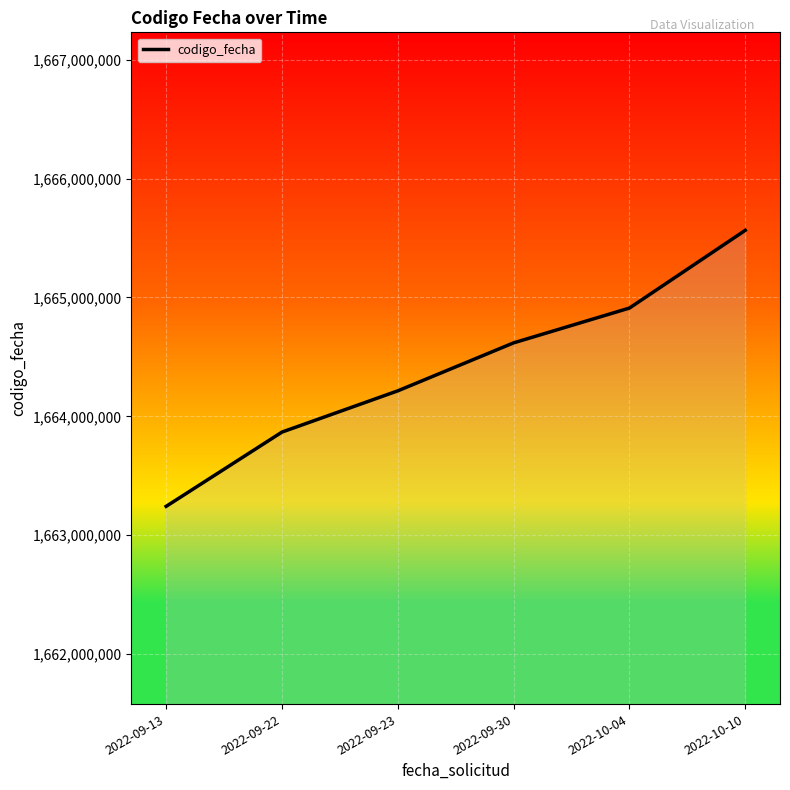

What is the difference between the maximum and minimum values?

2321734